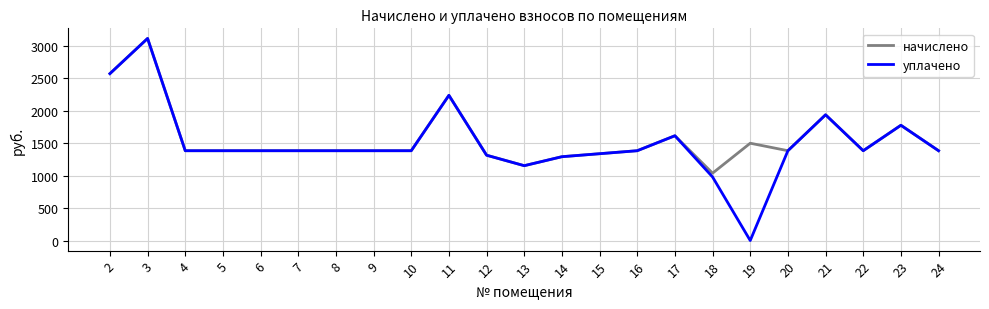

Between 14 and 21, which series saw the biggest shift?

начислено